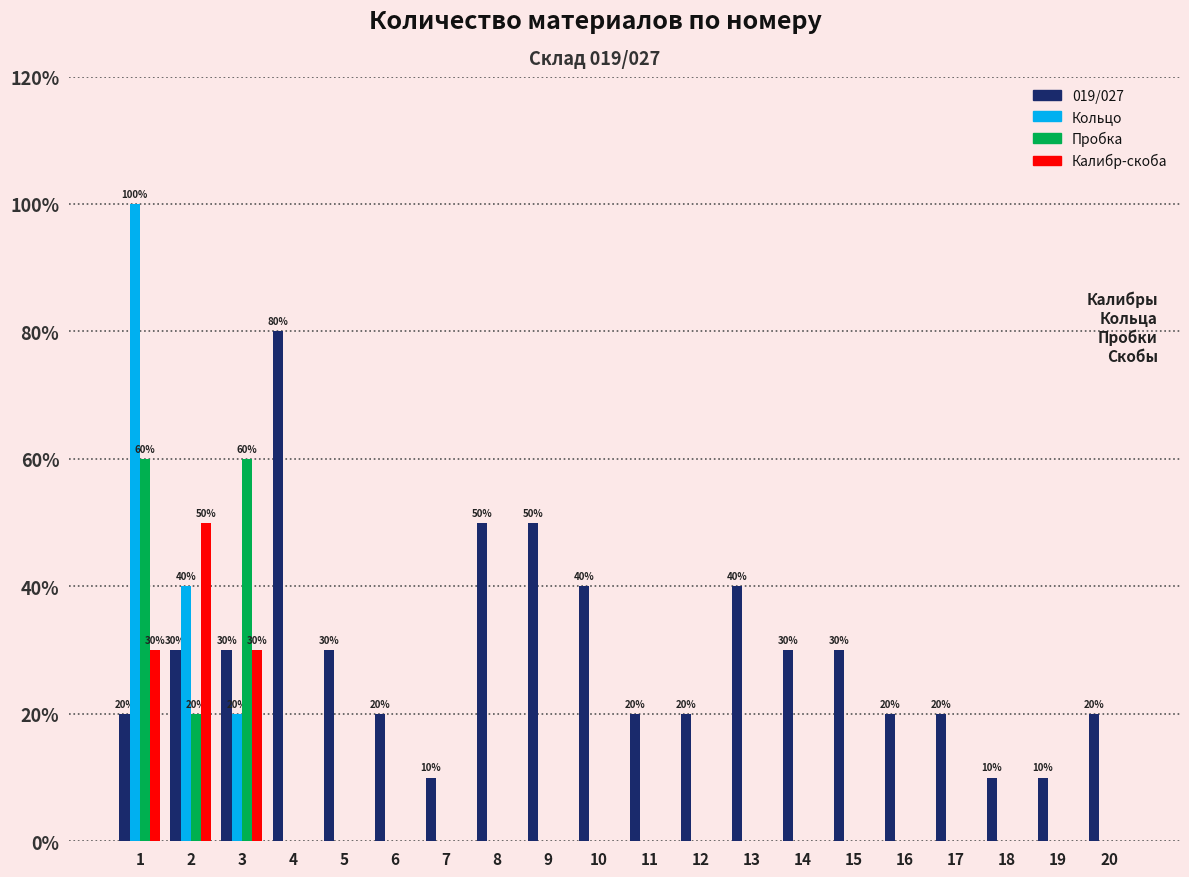

Which series changed the most between 2 and 16?

Калибр-скоба